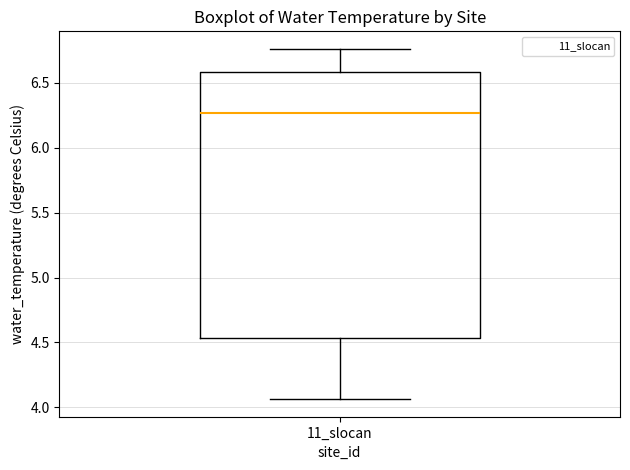

Read this box plot against the y-axis: the position of the median line, the range covered by the box, and the ends of both whiskers. The values are not printed on the chart, so give them approximately, as read against the axis.

median 6.25, box 4.55 to 6.60, whiskers 4.05 to 6.75